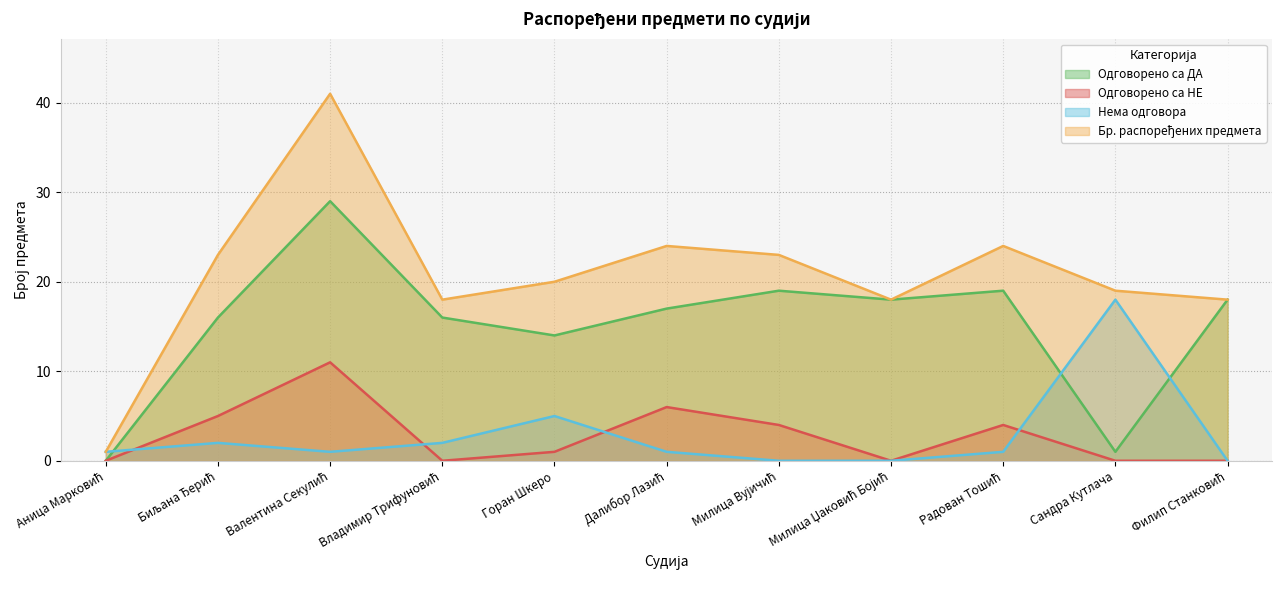

Between Аница Марковић and Владимир Трифуновић, which series saw the biggest shift?

Бр. распоређених предмета